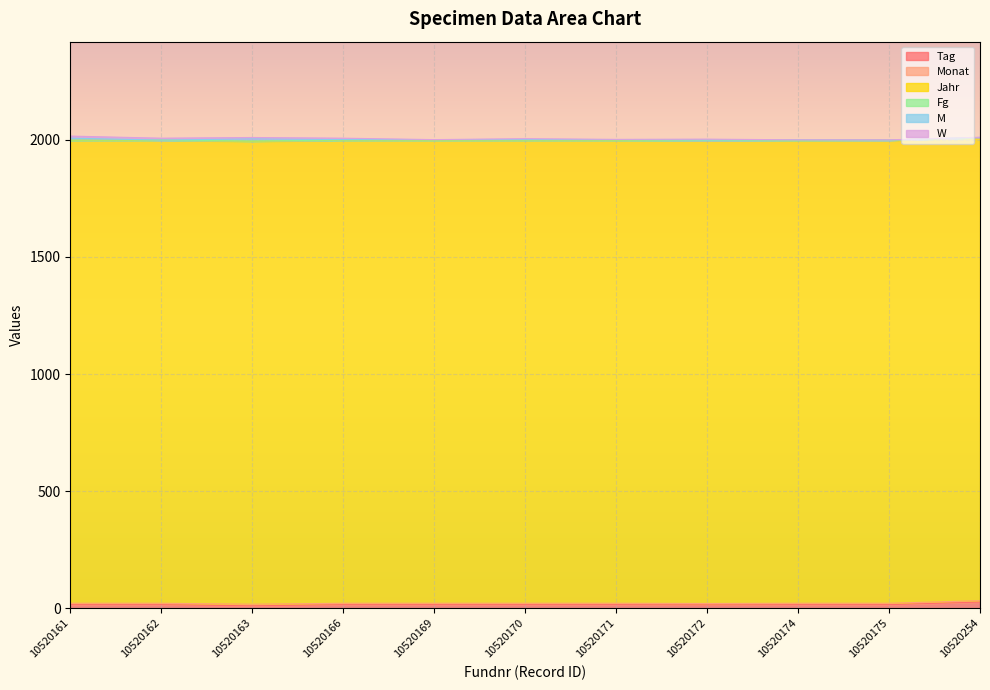

What is the sum of the Fg values at 10520170 and 10520171?

2